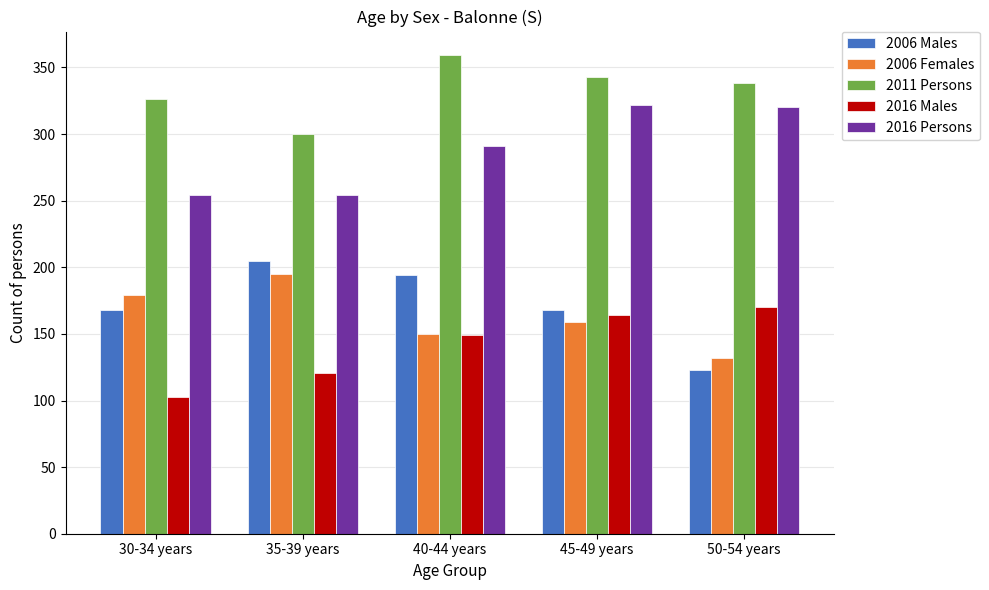

What is the value of the 2006 Females bar at the 2nd from the left?

195